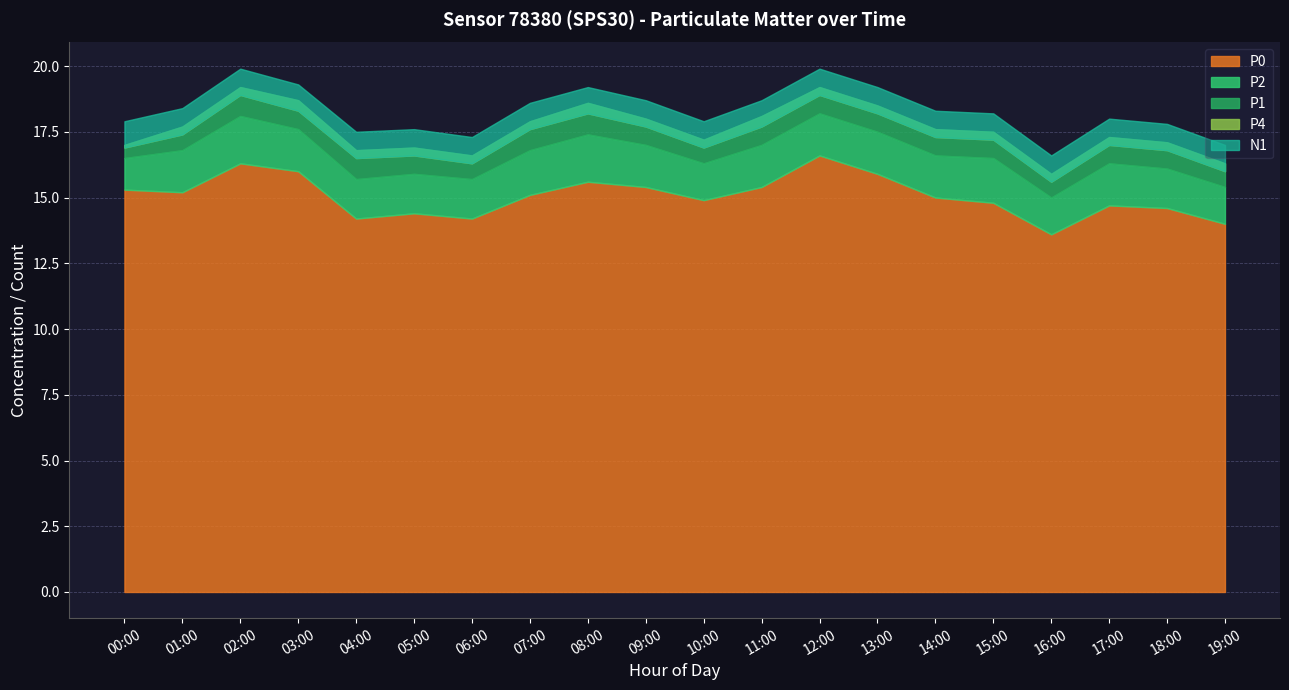

In P1, how many points are higher than both neighbors (excluding endpoints)?

5